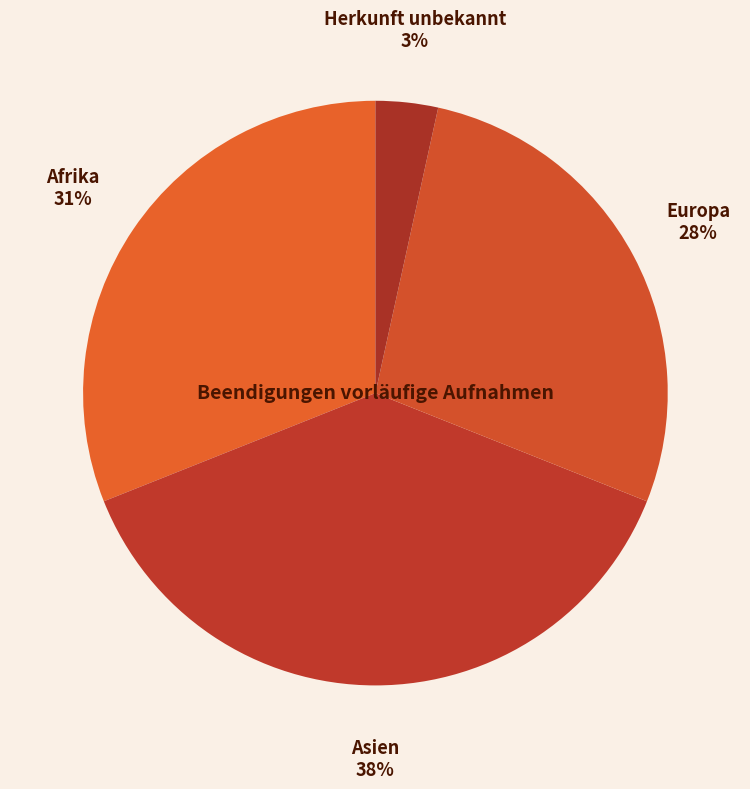

Is it true that Afrika is 31% of the pie?

True